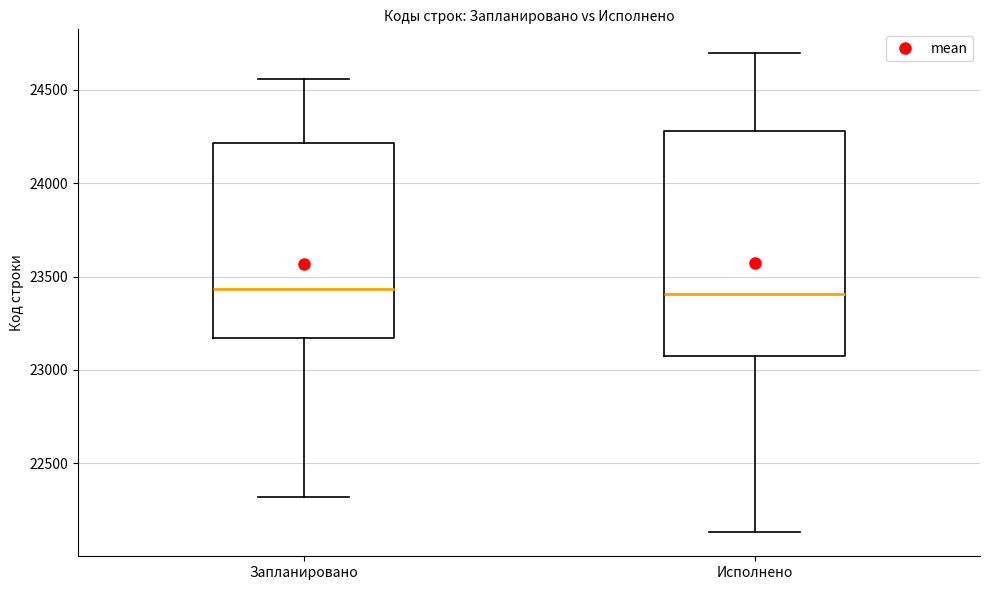

Comparing the boxes themselves (not the whiskers), which one is the tallest?

Исполнено